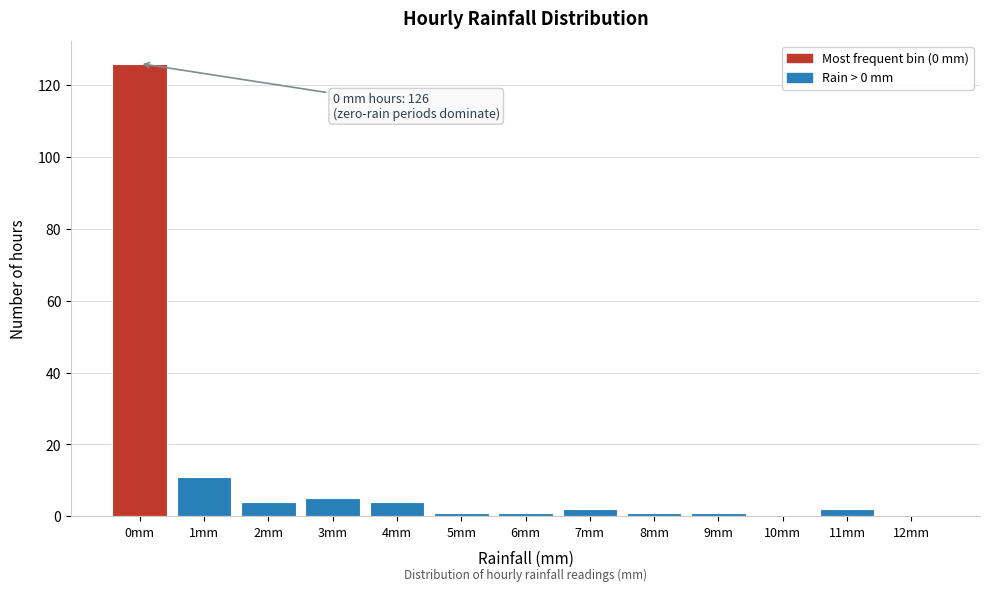

Reading left to right, transcribe all the data shown in this chart.

0mm=126	1mm=11	2mm=4	3mm=5	4mm=4	5mm=1	6mm=1	7mm=2	8mm=1	9mm=1	10mm=0	11mm=2	12mm=0